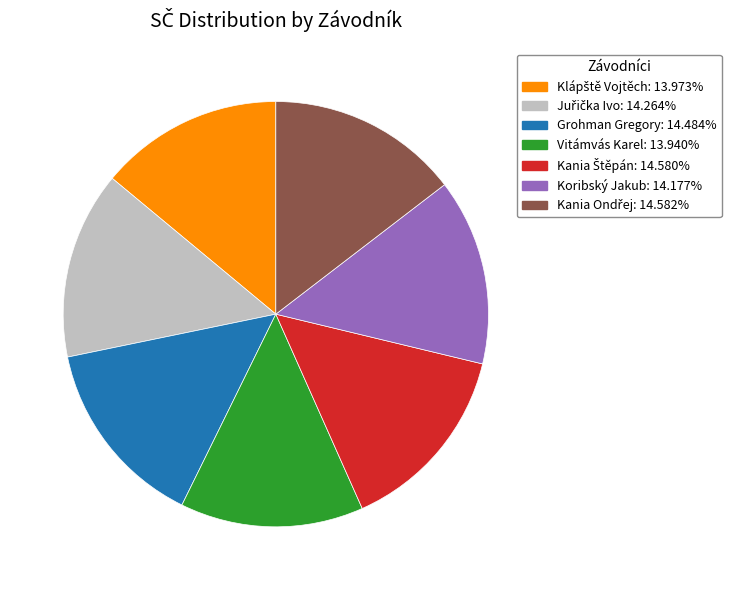

Is there a majority slice in this chart?

No